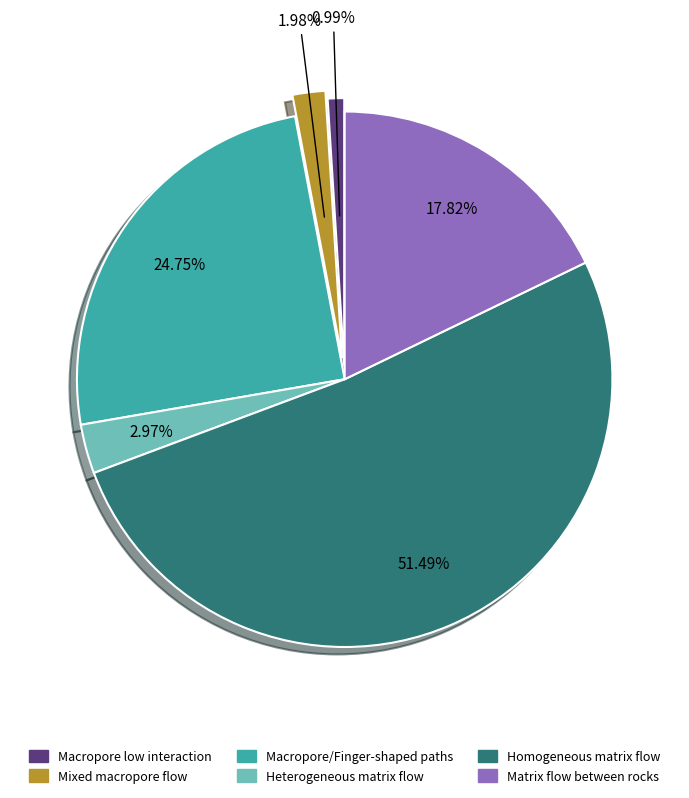

Count the number of slices in the pie.

6